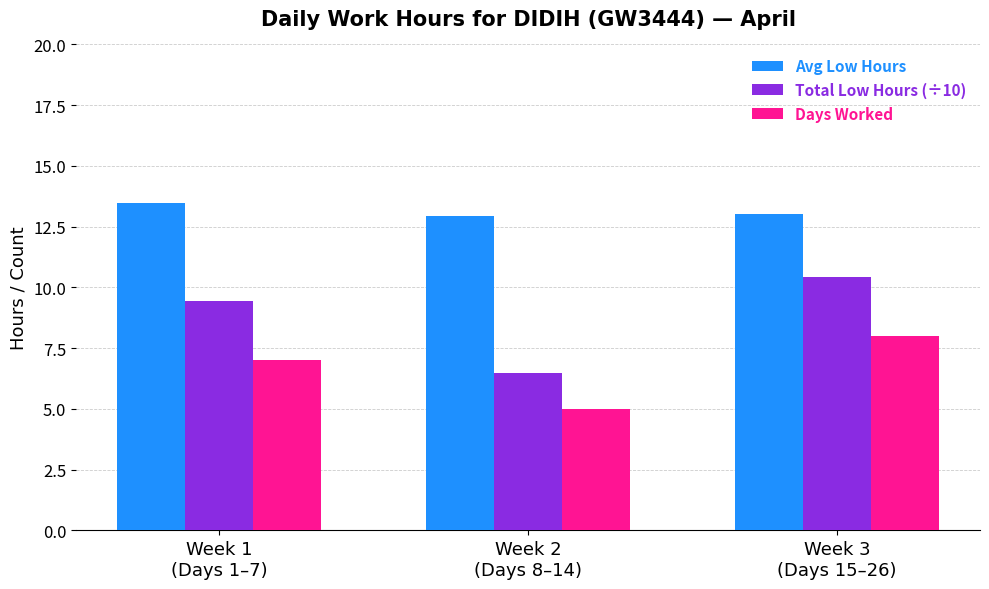

Which label corresponds to the largest value in the chart?

Week 1
(Days 1–7)